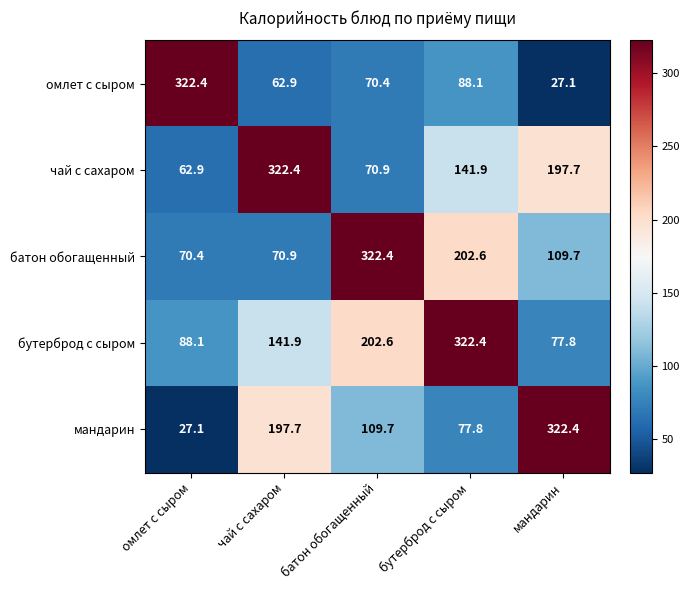

List the labels in order of бутерброд с сыром value, smallest first.

мандарин, омлет с сыром, чай с сахаром, батон обогащенный, бутерброд с сыром